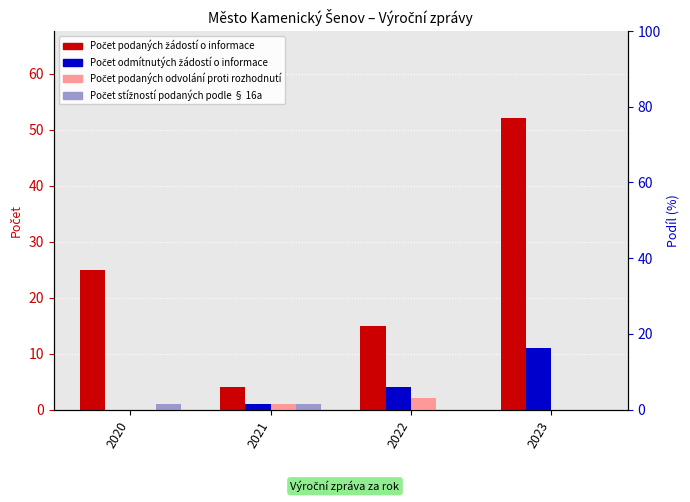

At how many categories does at least one series exceed 40?

1